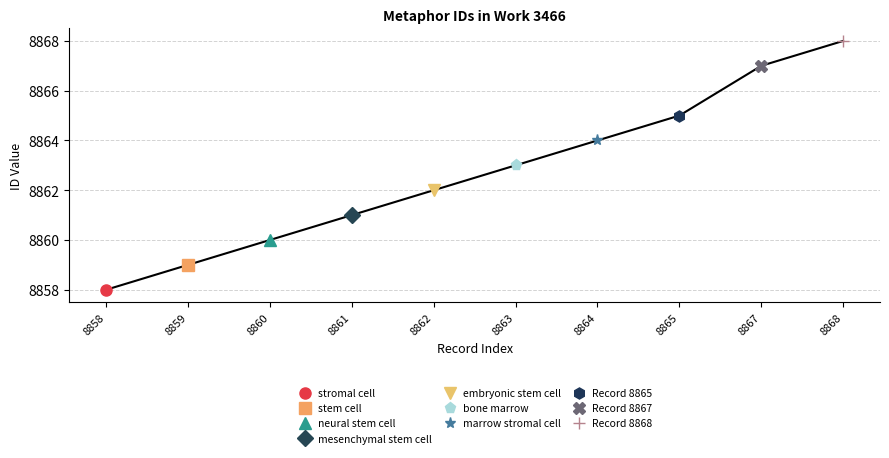

What is the difference between the values at 8862 and 8860?

2